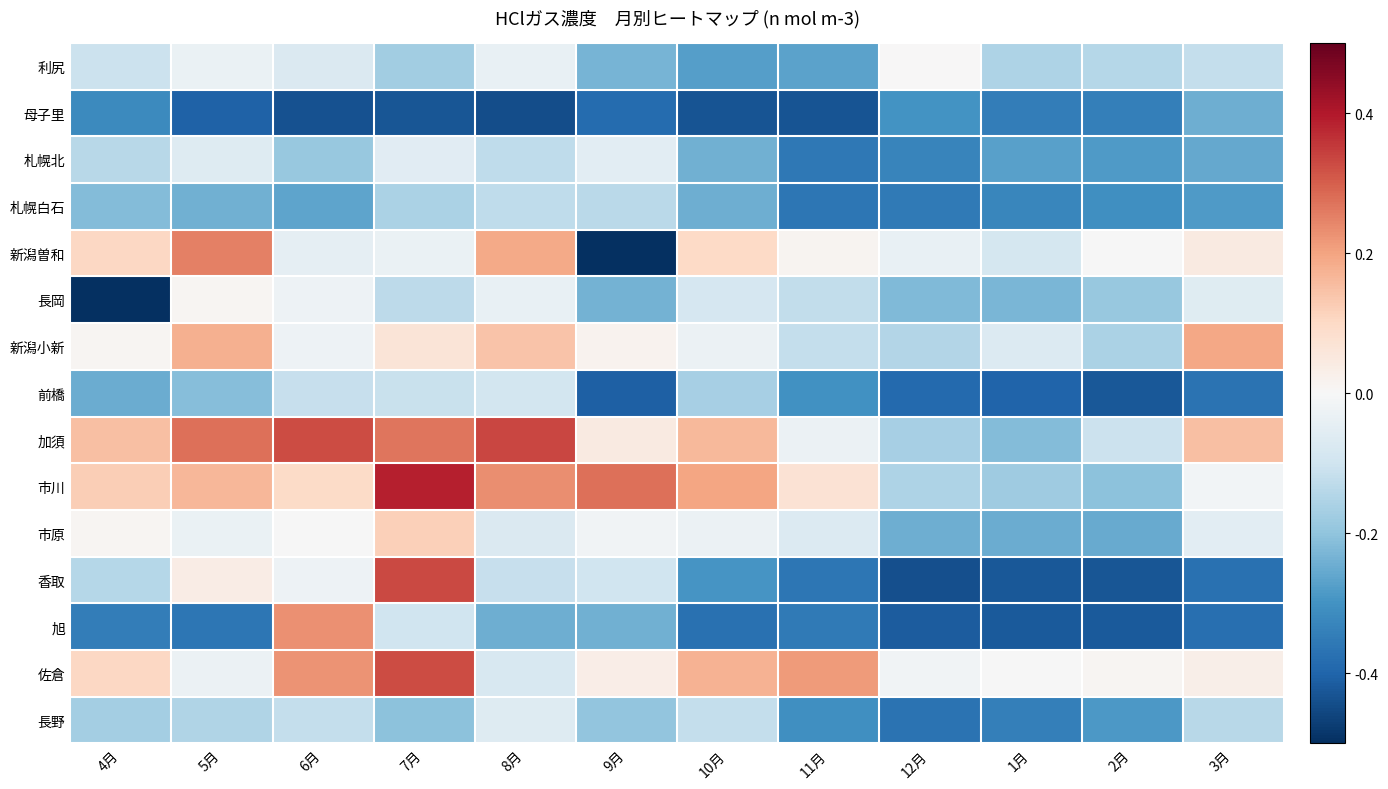

Reading left to right, transcribe all the data shown in this chart.

利尻: 4月=-0.1	5月=-0.0	6月=-0.1	7月=-0.2	8月=-0.0	9月=-0.2	10月=-0.3	11月=-0.3	12月=0.0	1月=-0.2	2月=-0.1	3月=-0.1
母子里: 4月=-0.3	5月=-0.4	6月=-0.4	7月=-0.4	8月=-0.4	9月=-0.4	10月=-0.4	11月=-0.4	12月=-0.3	1月=-0.3	2月=-0.3	3月=-0.2
札幌北: 4月=-0.1	5月=-0.1	6月=-0.2	7月=-0.1	8月=-0.1	9月=-0.1	10月=-0.2	11月=-0.4	12月=-0.3	1月=-0.3	2月=-0.3	3月=-0.3
札幌白石: 4月=-0.2	5月=-0.2	6月=-0.3	7月=-0.2	8月=-0.1	9月=-0.1	10月=-0.2	11月=-0.4	12月=-0.4	1月=-0.3	2月=-0.3	3月=-0.3
新潟曽和: 4月=0.1	5月=0.3	6月=-0.0	7月=-0.0	8月=0.2	9月=-0.5	10月=0.1	11月=0.0	12月=-0.0	1月=-0.1	2月=-0.0	3月=0.0
長岡: 4月=-0.5	5月=0.0	6月=-0.0	7月=-0.1	8月=-0.0	9月=-0.2	10月=-0.1	11月=-0.1	12月=-0.2	1月=-0.2	2月=-0.2	3月=-0.1
新潟小新: 4月=0.0	5月=0.2	6月=-0.0	7月=0.1	8月=0.1	9月=0.0	10月=-0.0	11月=-0.1	12月=-0.1	1月=-0.1	2月=-0.2	3月=0.2
前橋: 4月=-0.2	5月=-0.2	6月=-0.1	7月=-0.1	8月=-0.1	9月=-0.4	10月=-0.2	11月=-0.3	12月=-0.4	1月=-0.4	2月=-0.4	3月=-0.4
加須: 4月=0.1	5月=0.3	6月=0.3	7月=0.3	8月=0.3	9月=0.0	10月=0.2	11月=-0.0	12月=-0.2	1月=-0.2	2月=-0.1	3月=0.1
市川: 4月=0.1	5月=0.2	6月=0.1	7月=0.4	8月=0.2	9月=0.3	10月=0.2	11月=0.1	12月=-0.2	1月=-0.2	2月=-0.2	3月=-0.0
市原: 4月=0.0	5月=-0.0	6月=-0.0	7月=0.1	8月=-0.1	9月=-0.0	10月=-0.0	11月=-0.1	12月=-0.2	1月=-0.2	2月=-0.3	3月=-0.1
香取: 4月=-0.1	5月=0.0	6月=-0.0	7月=0.3	8月=-0.1	9月=-0.1	10月=-0.3	11月=-0.4	12月=-0.4	1月=-0.4	2月=-0.4	3月=-0.4
旭: 4月=-0.3	5月=-0.4	6月=0.2	7月=-0.1	8月=-0.2	9月=-0.2	10月=-0.4	11月=-0.4	12月=-0.4	1月=-0.4	2月=-0.4	3月=-0.4
佐倉: 4月=0.1	5月=-0.0	6月=0.2	7月=0.3	8月=-0.1	9月=0.0	10月=0.2	11月=0.2	12月=-0.0	1月=-0.0	2月=0.0	3月=0.0
長野: 4月=-0.2	5月=-0.2	6月=-0.1	7月=-0.2	8月=-0.1	9月=-0.2	10月=-0.1	11月=-0.3	12月=-0.4	1月=-0.3	2月=-0.3	3月=-0.1